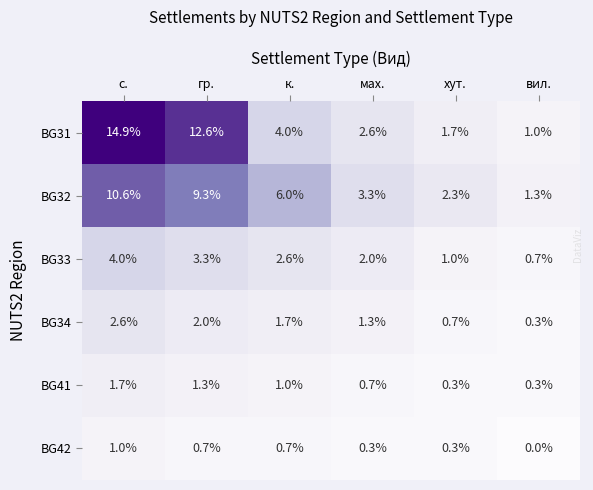

Which series has the largest range (max minus min)?

BG31